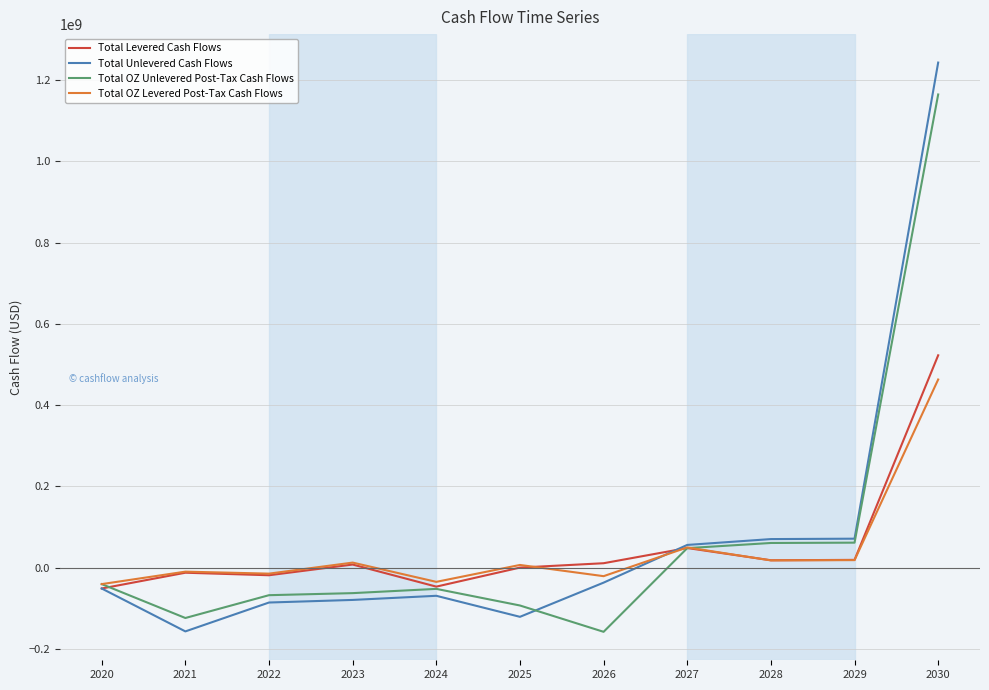

The value of Total OZ Levered Post-Tax Cash Flows at 2027 is 49619588.6. True or false?

True